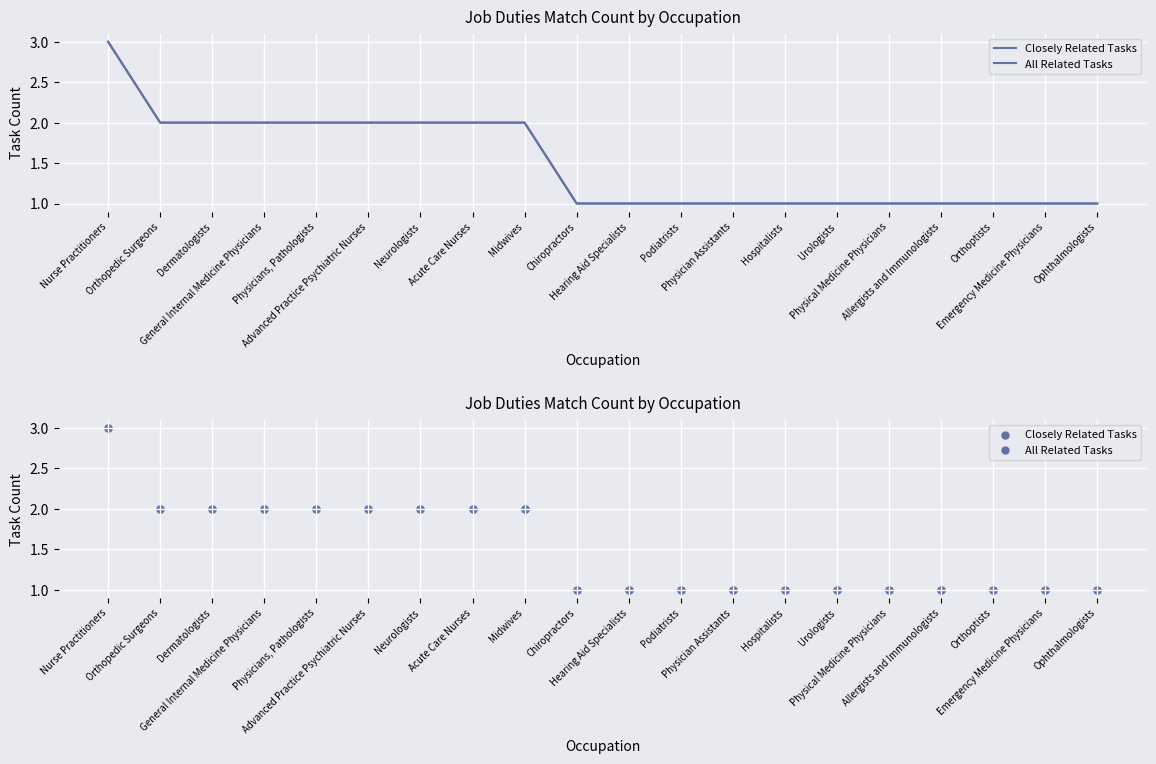

At which category is the sum across all series the highest?

Nurse Practitioners